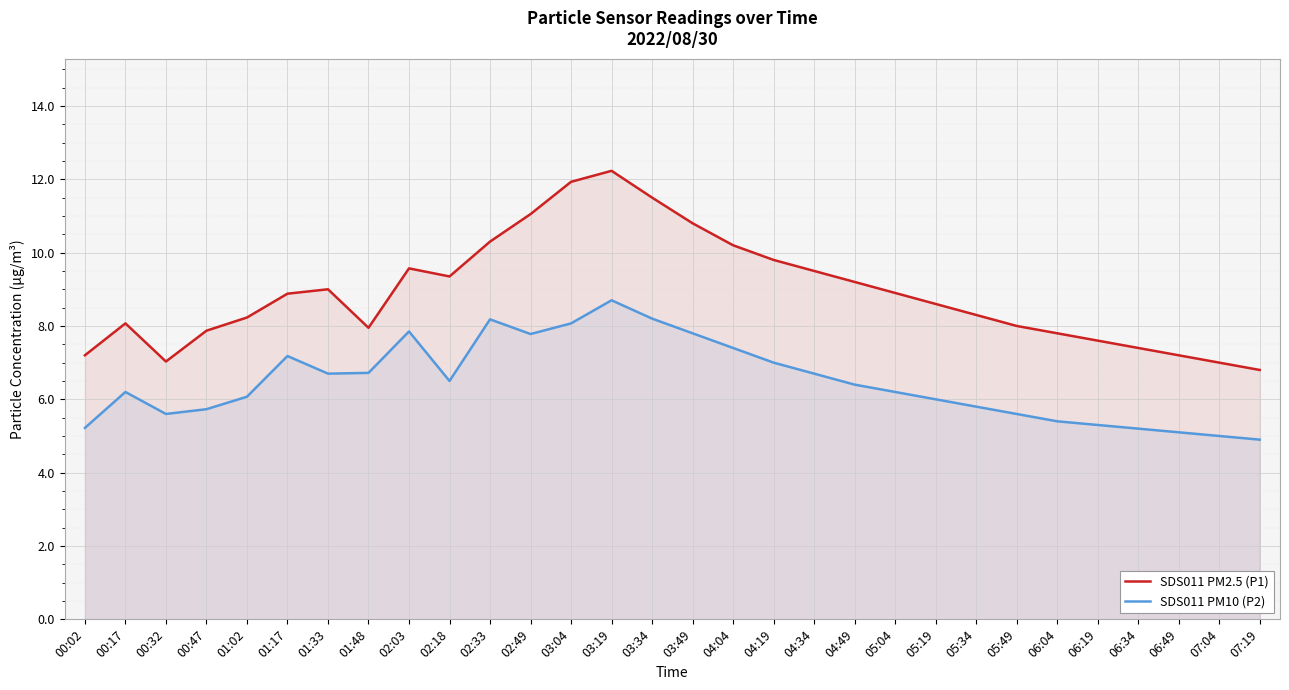

Which series has the largest total across all categories?

SDS011 PM2.5 (P1)